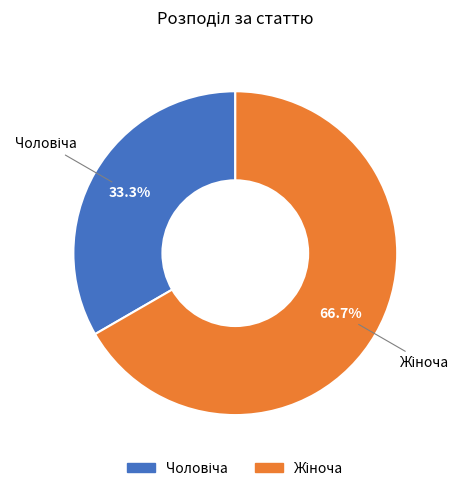

Is there a majority slice in this chart?

Yes